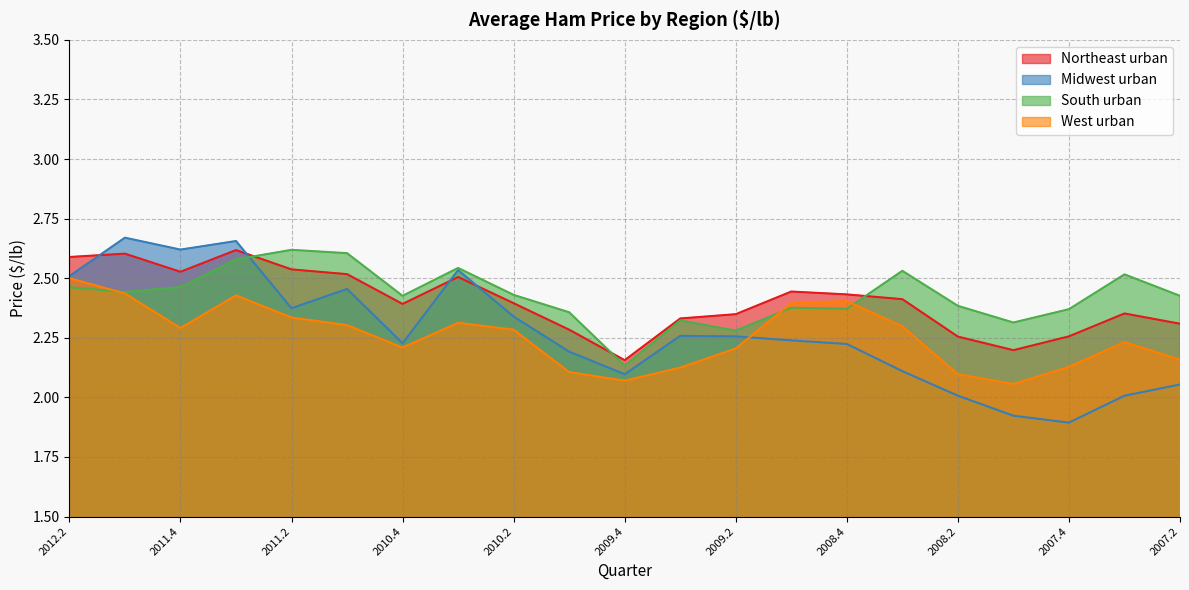

What is the label of the 1st point from the right?

2007.2